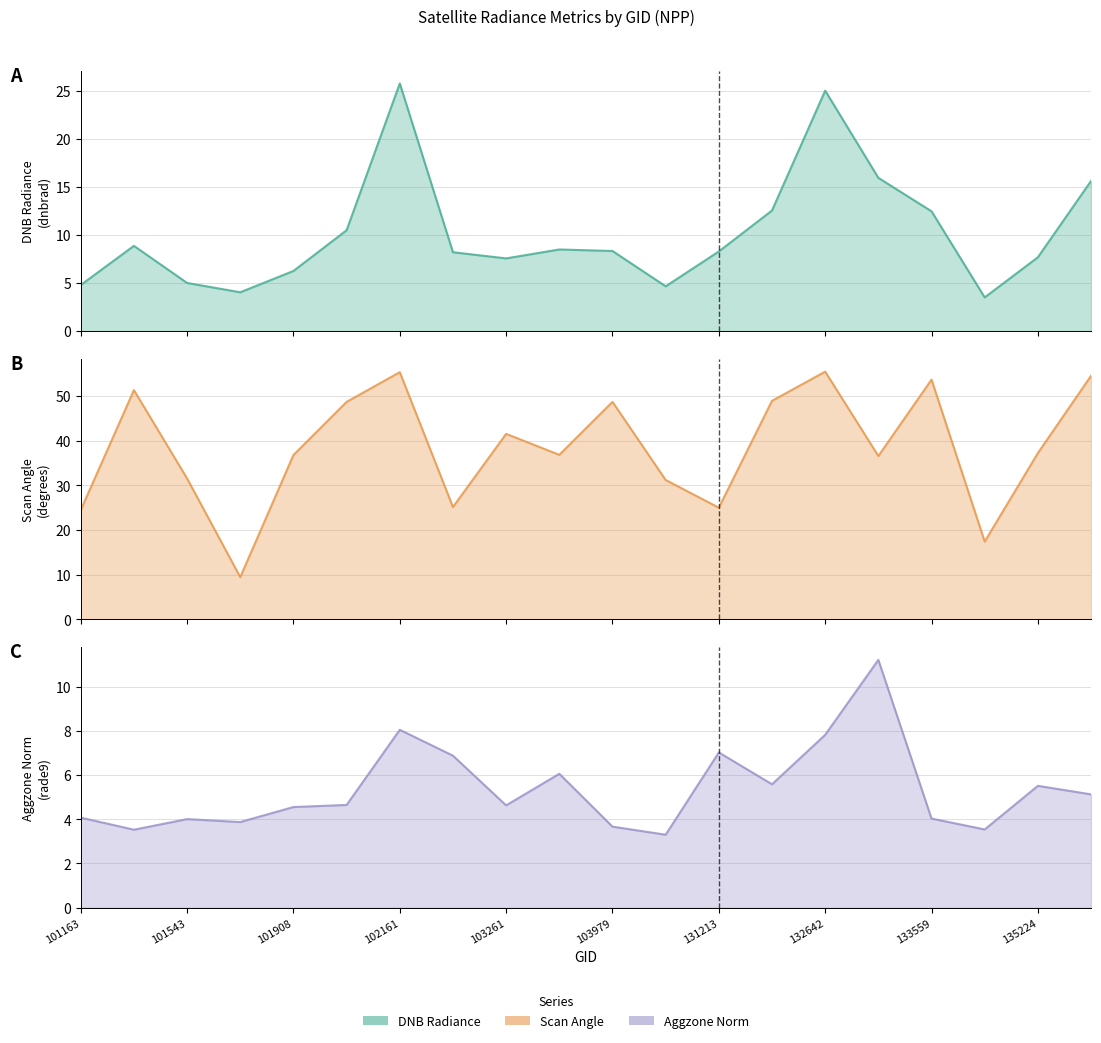

At 101543, list the series in order from smallest to largest.

rade9_aggzone_norm_line, dnbrad_line, scan_angle_line